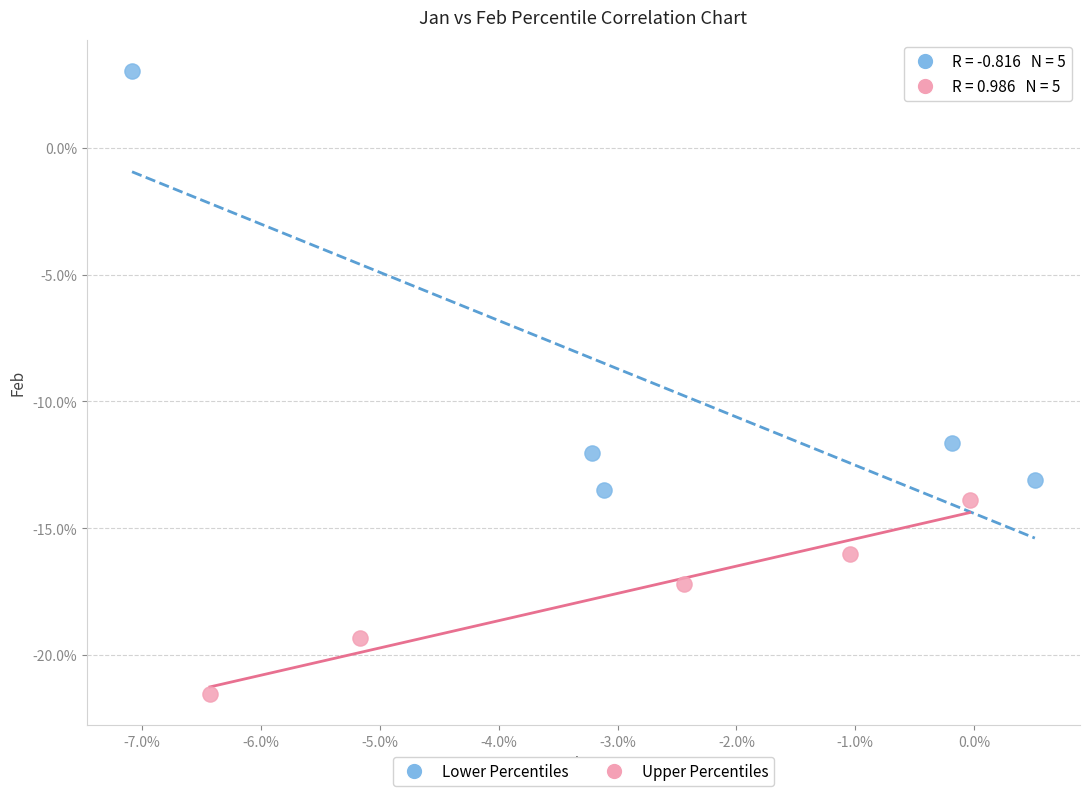

Which series has the widest spread of Y values?

Lower Percentiles